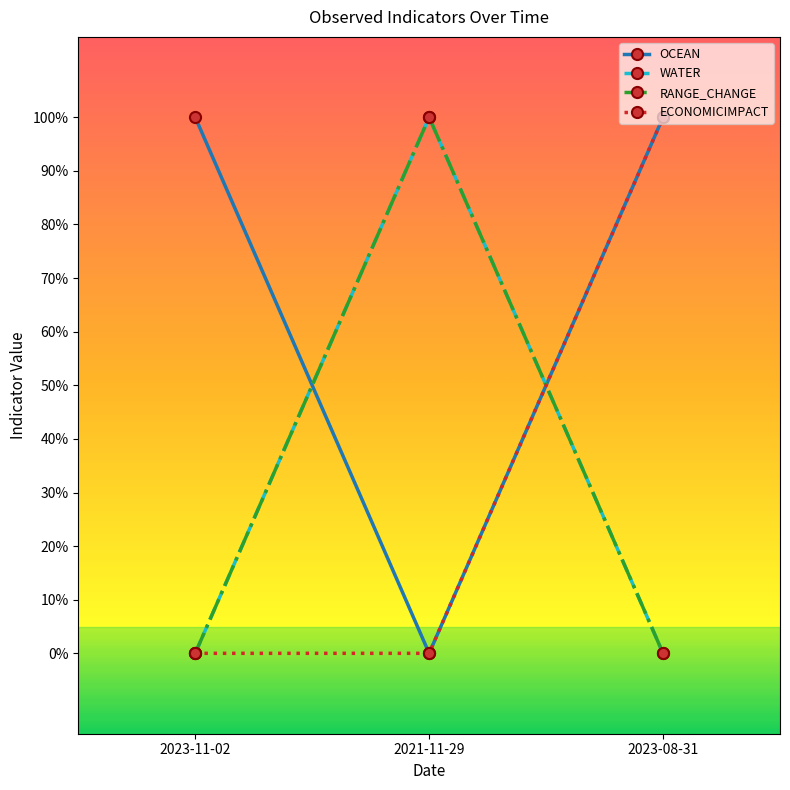

Is this an area chart (filled region under the line)?

No